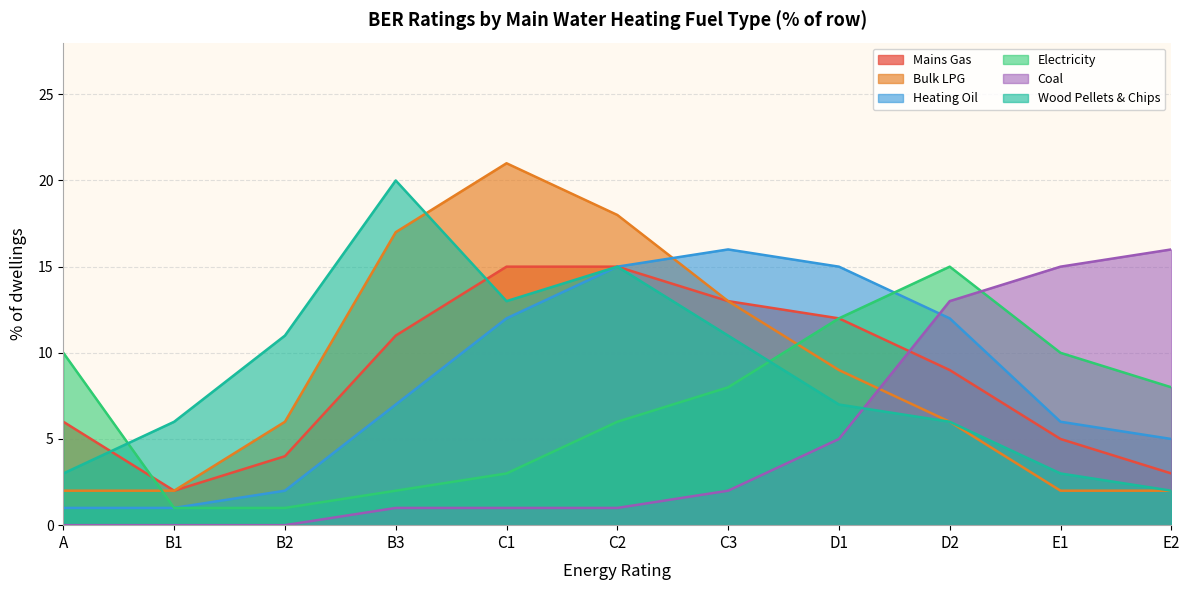

How many data points in Wood Pellets & Chips are less than 7?

5